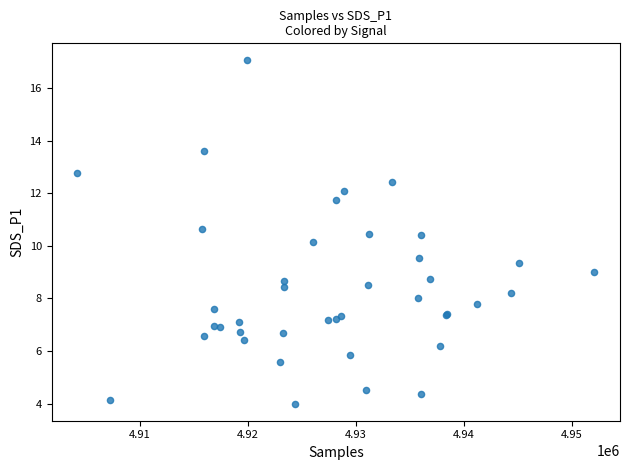

What Y value in the scatter plot is closest to 10?

10.2